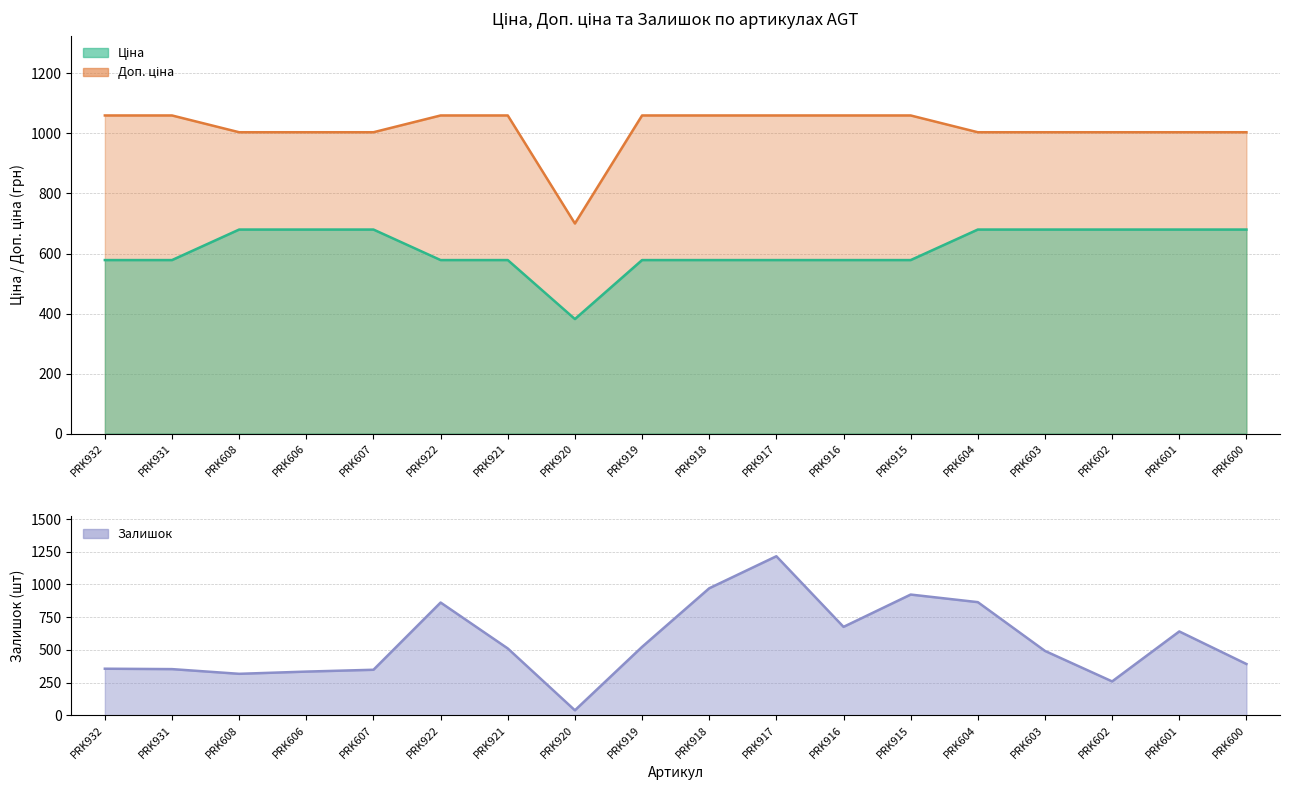

In Ціна, how many points are lower than both neighbors (excluding endpoints)?

1